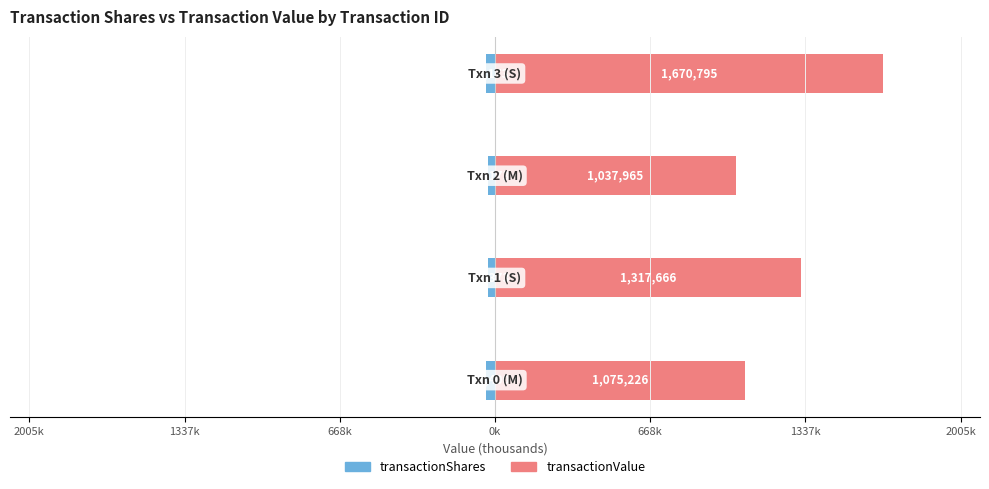

True or false: transactionValue (k) has a value of 1317.7 at 1337k.

True